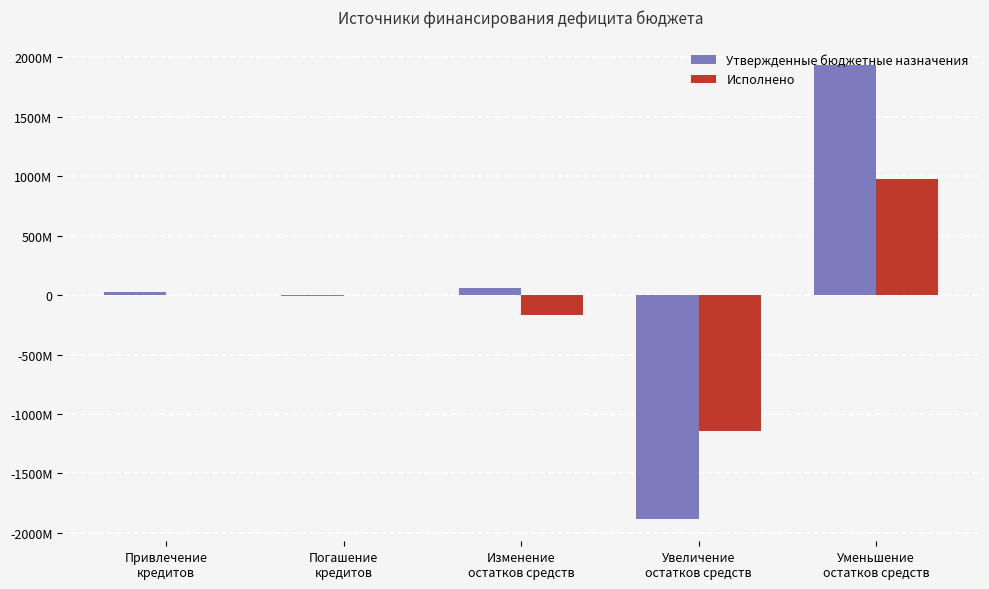

Which series changed the most between Привлечение
кредитов and Погашение
кредитов?

Утвержденные бюджетные назначения